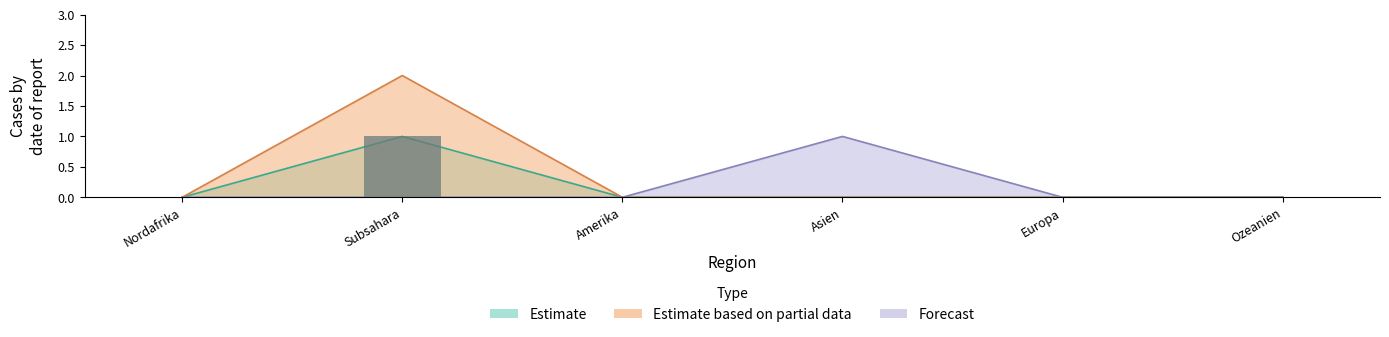

At which category is the sum across all series the highest?

Subsahara